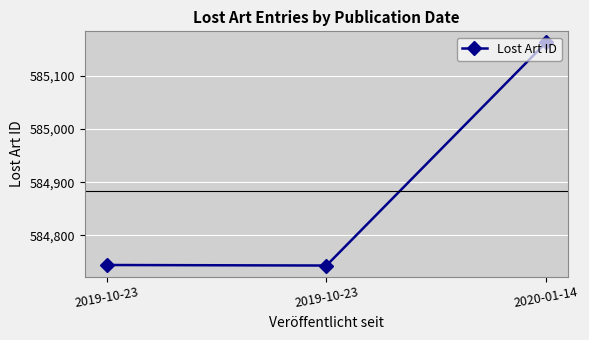

How many data points does each series have?

3